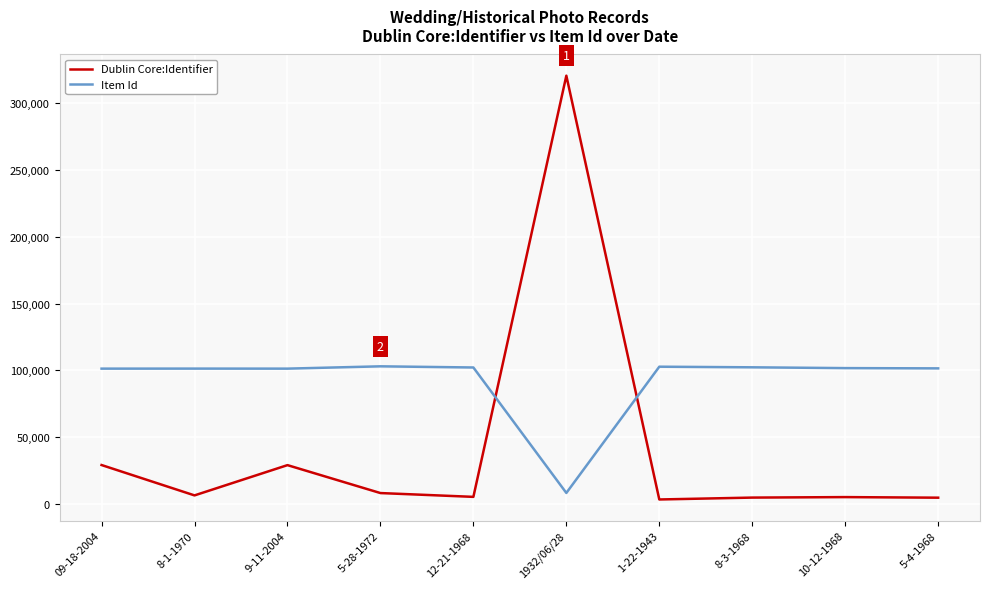

What is the difference between the highest and lowest values at 5-4-1968?

96782